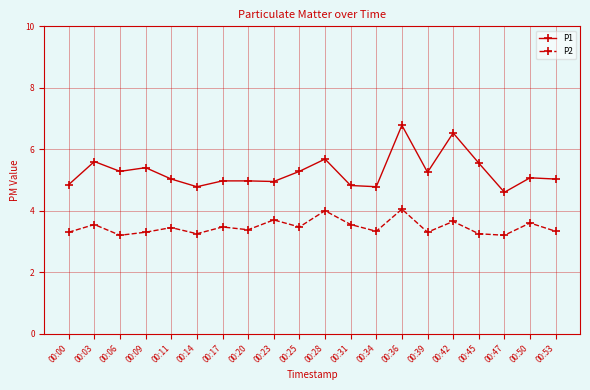

Rank the series by their maximum value, from lowest to highest.

P2, P1